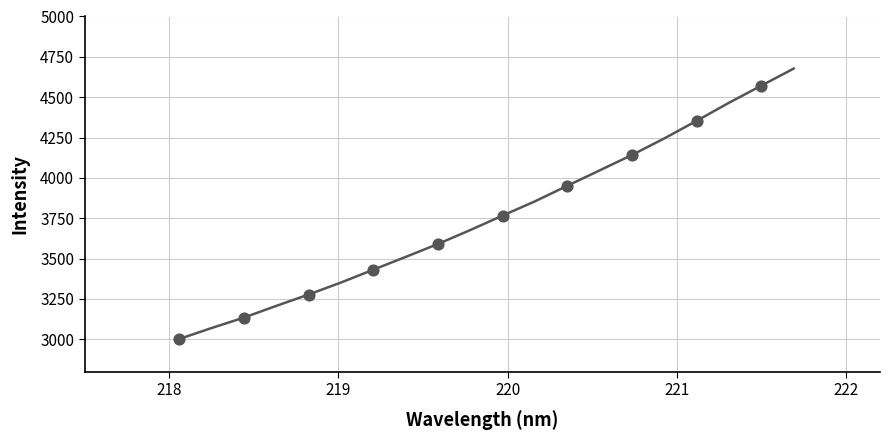

What is the range of X values (max minus min)?

3.4